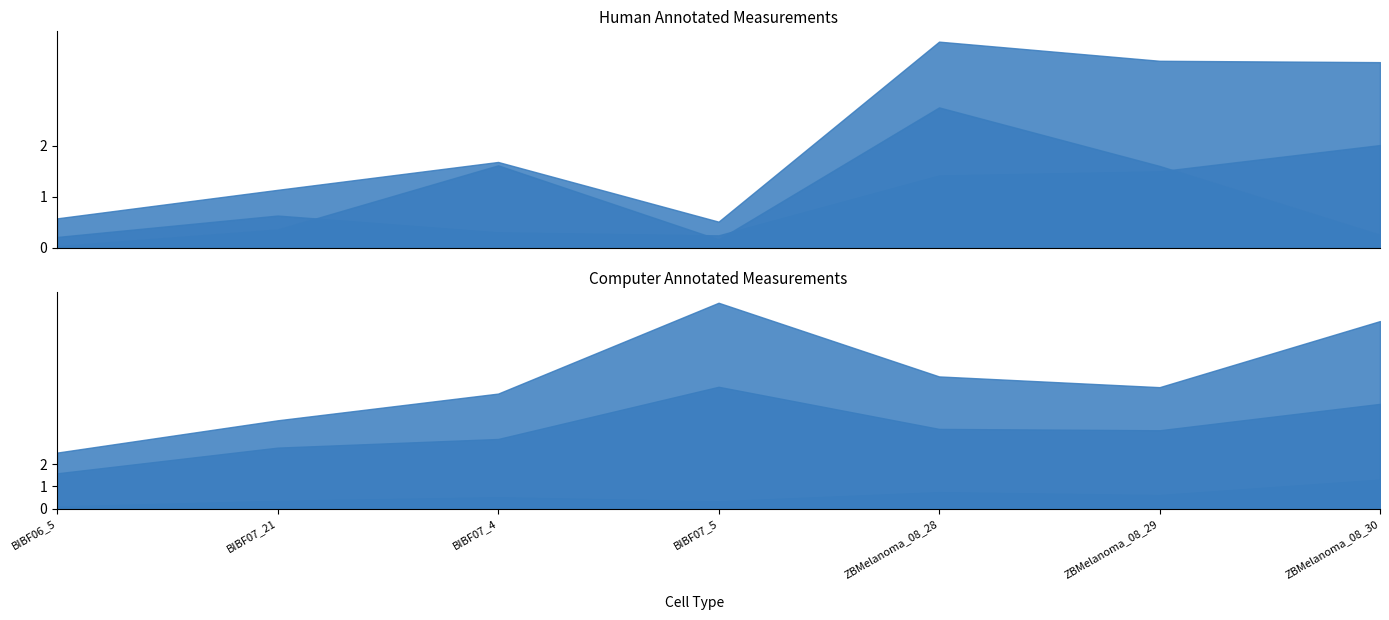

Count the number of data series in this chart.

6